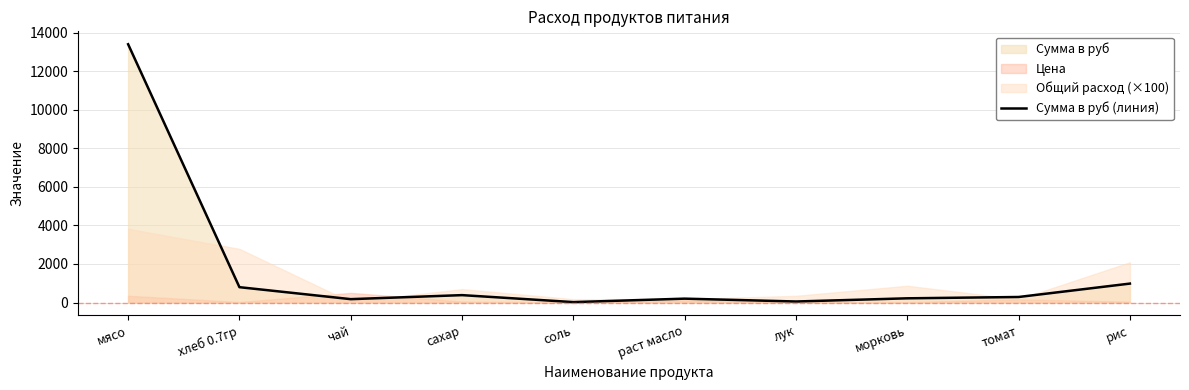

How many lines are shown in the chart?

1